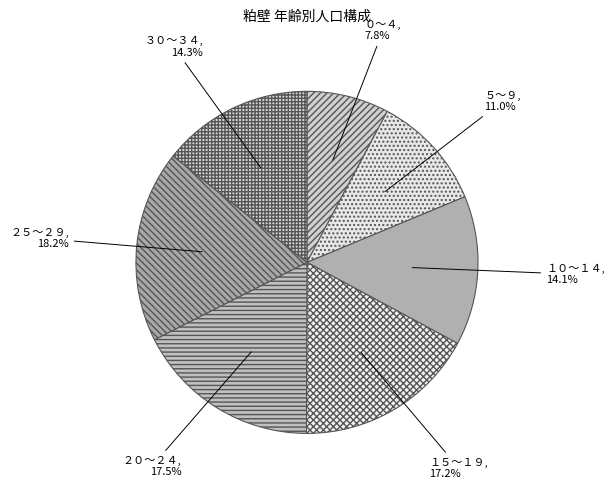

How many segments does this pie chart have?

7